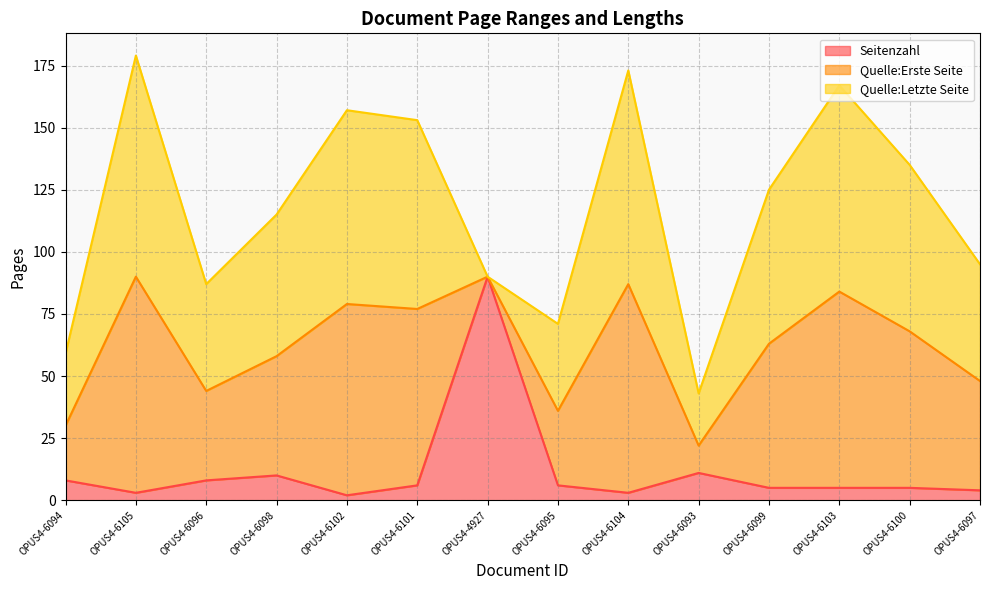

How many data points does each series have?

14